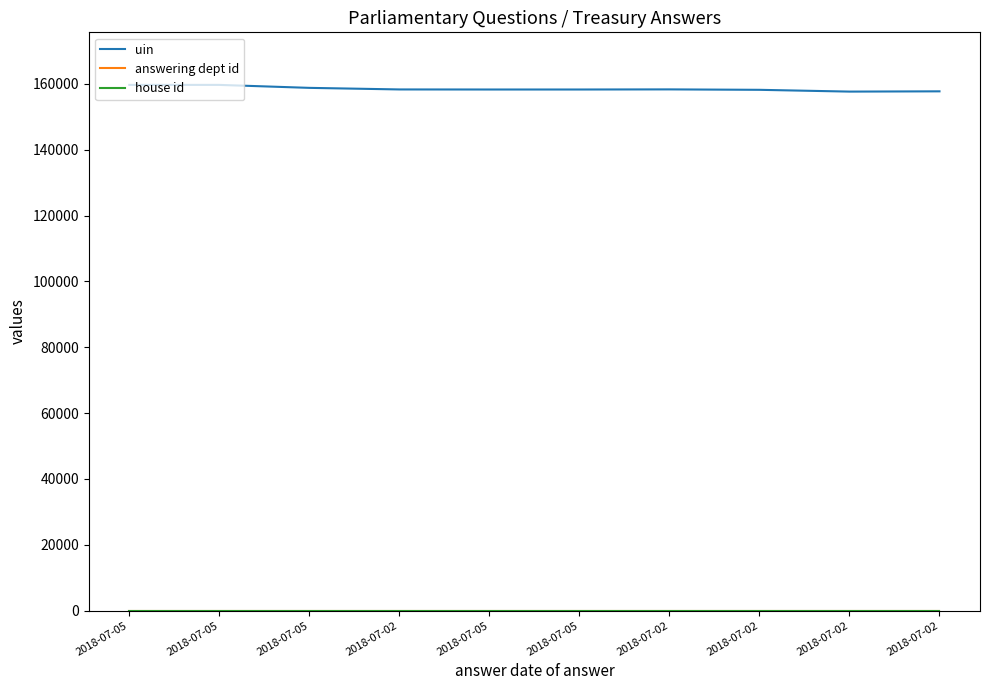

How many lines are shown in the chart?

3